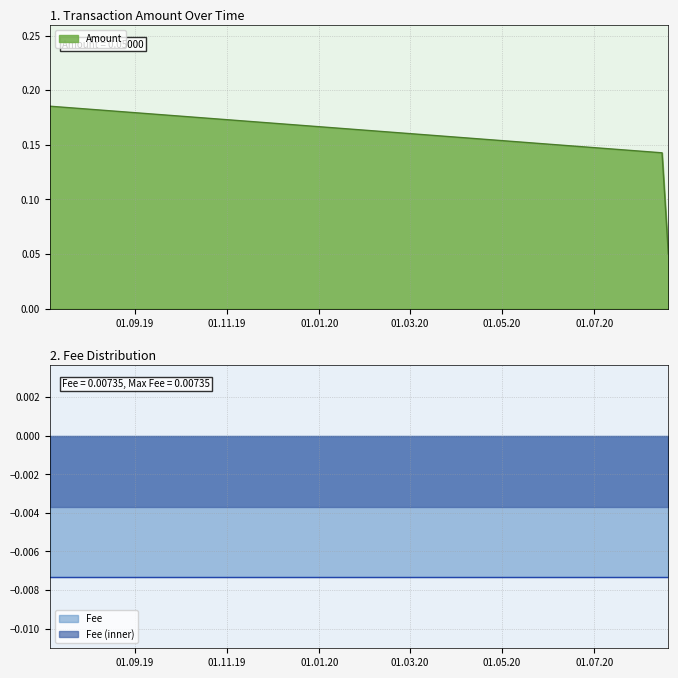

What is the sum of all values?

0.4